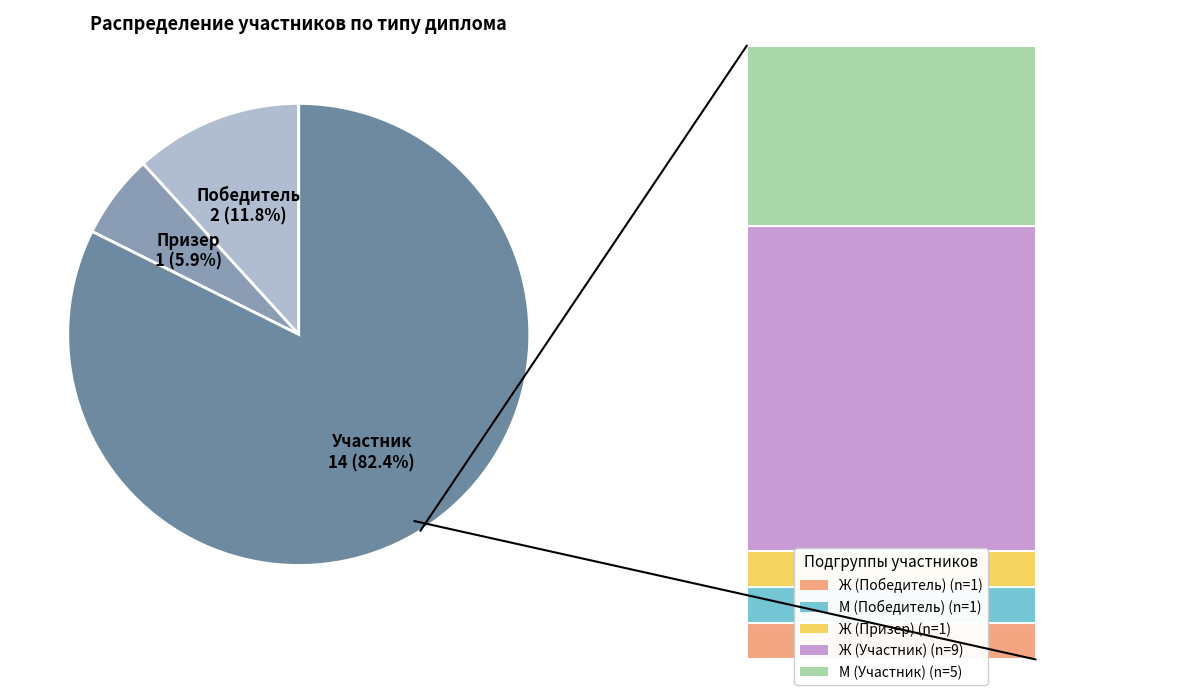

Which category has the smallest portion of the pie?

Призер